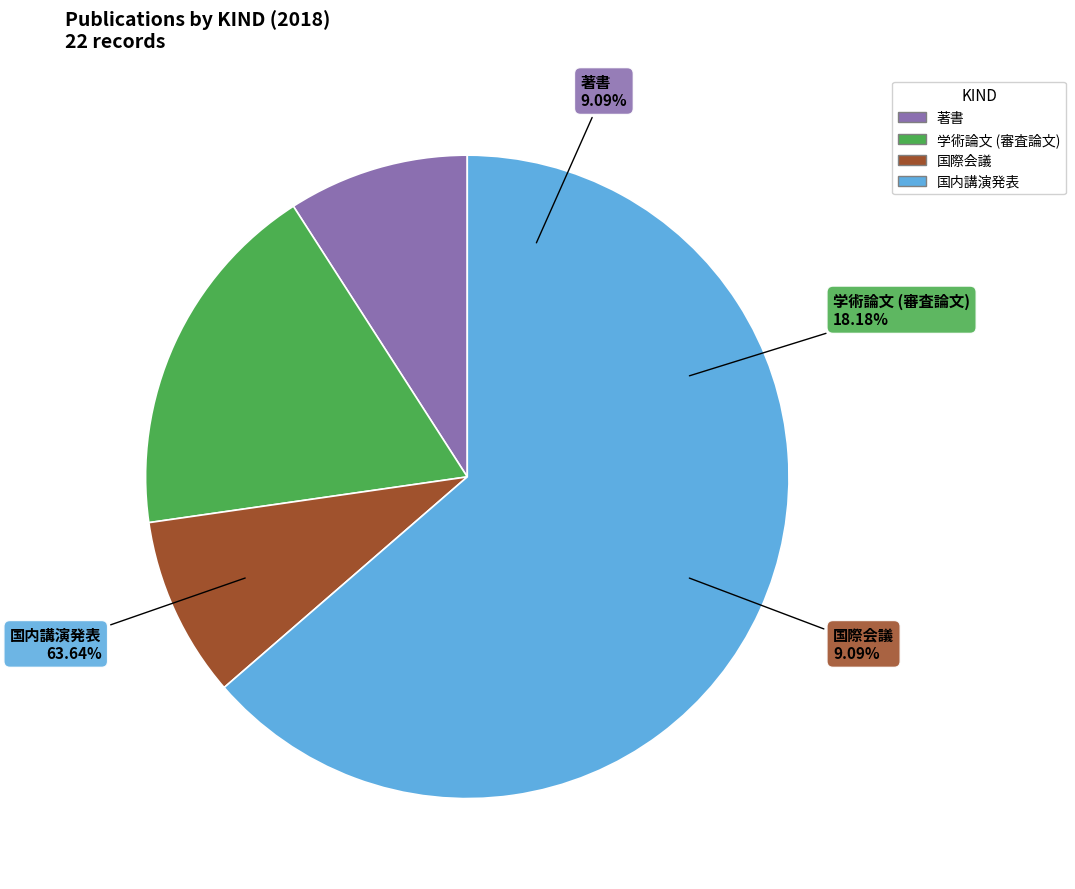

What is the largest slice in the pie chart?

国内講演発表